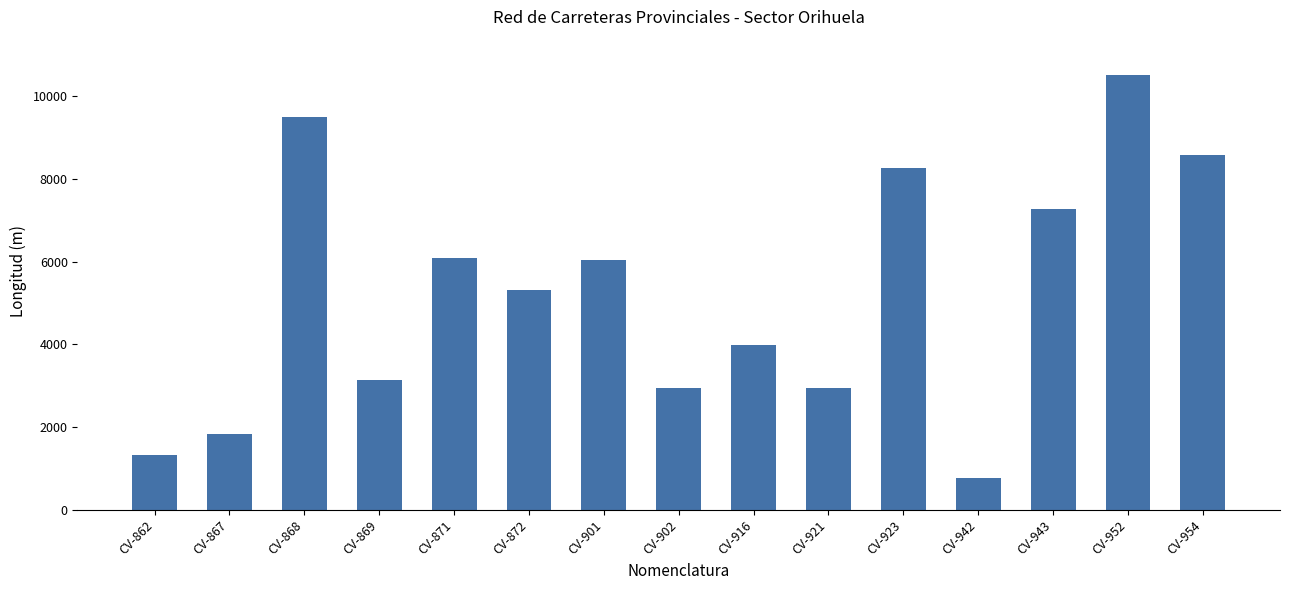

The value at CV-952 is 18704. True or false?

False